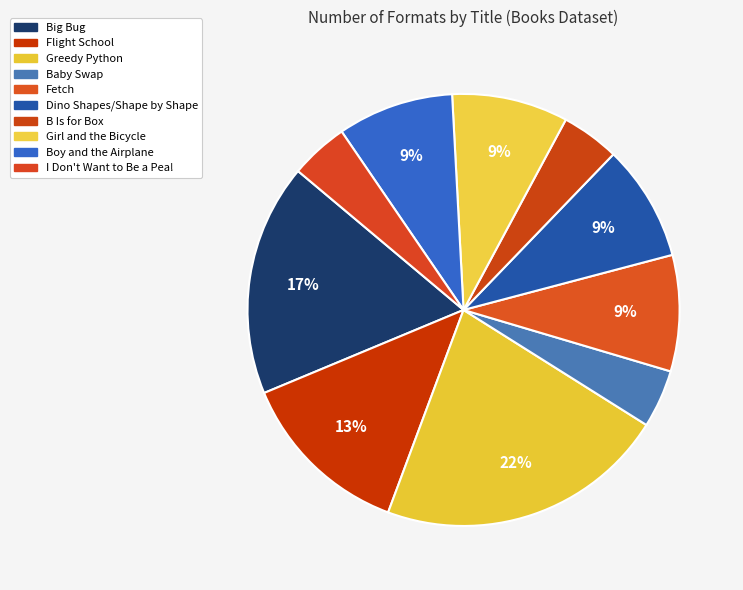

Is there any slice that represents more than half of the pie?

No